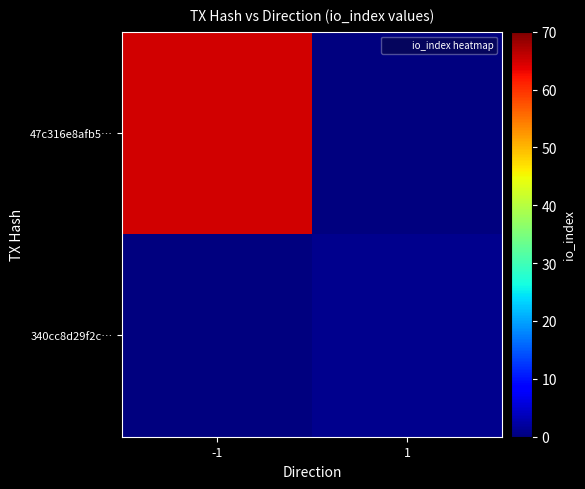

Rank the series by their average value, from lowest to highest.

340cc8d29f2c…, 47c316e8afb5…